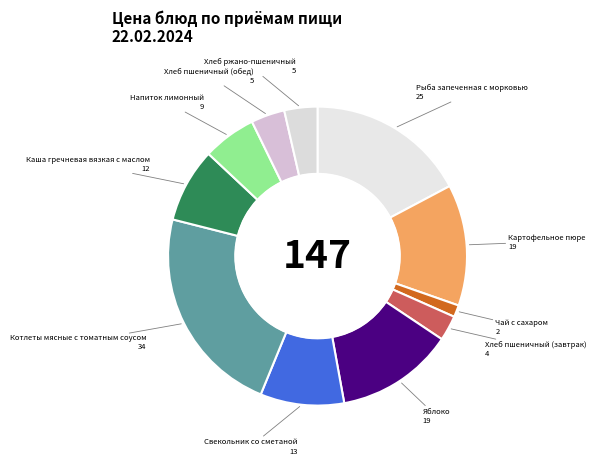

Is there a majority slice in this chart?

No